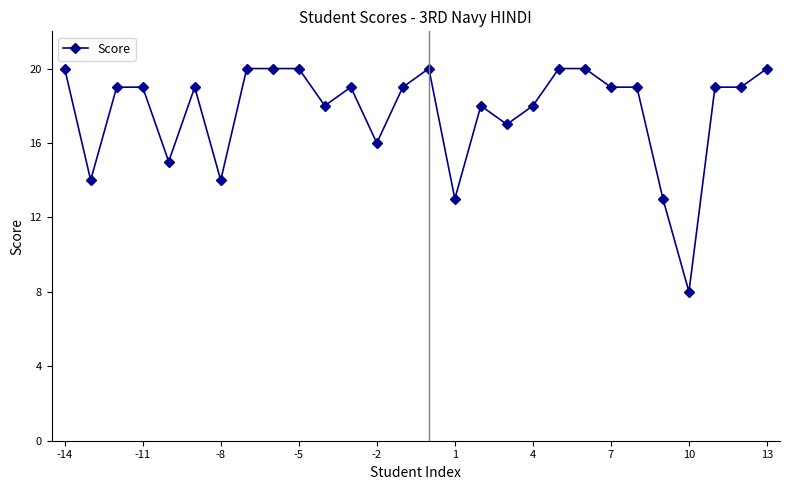

True or false: the data has more than 2 interior local peaks.

True